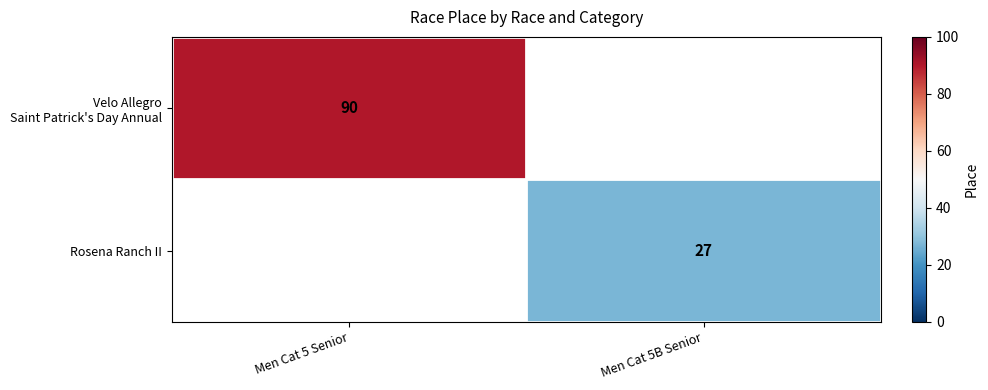

The value of Rosena Ranch II at Men Cat 5B Senior is 12. True or false?

False